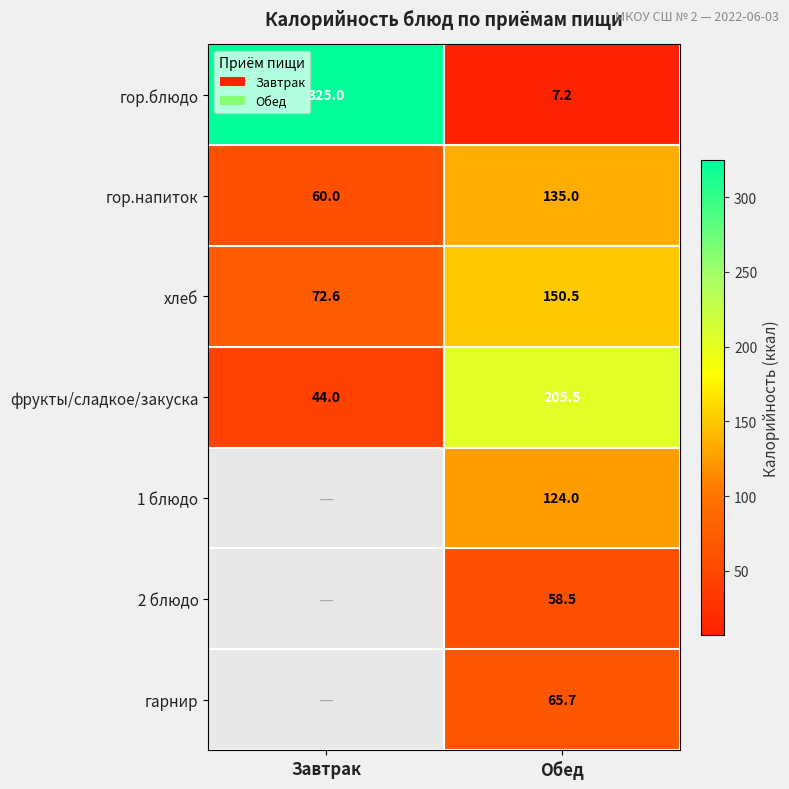

At which category does the chart reach its minimum across all series?

Обед